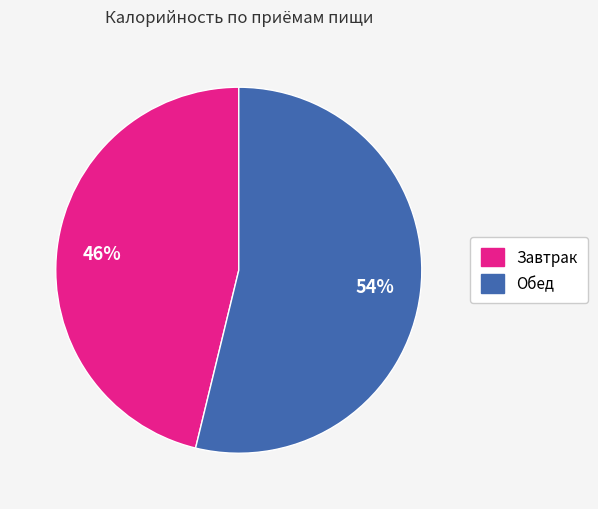

To the nearest percent, what percentage of the pie is Обед?

54%